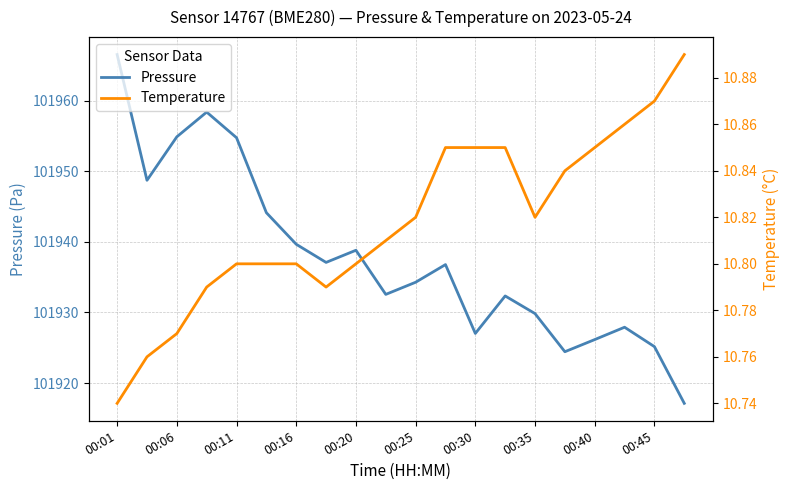

At which label does Temperature reach its minimum?

00:01